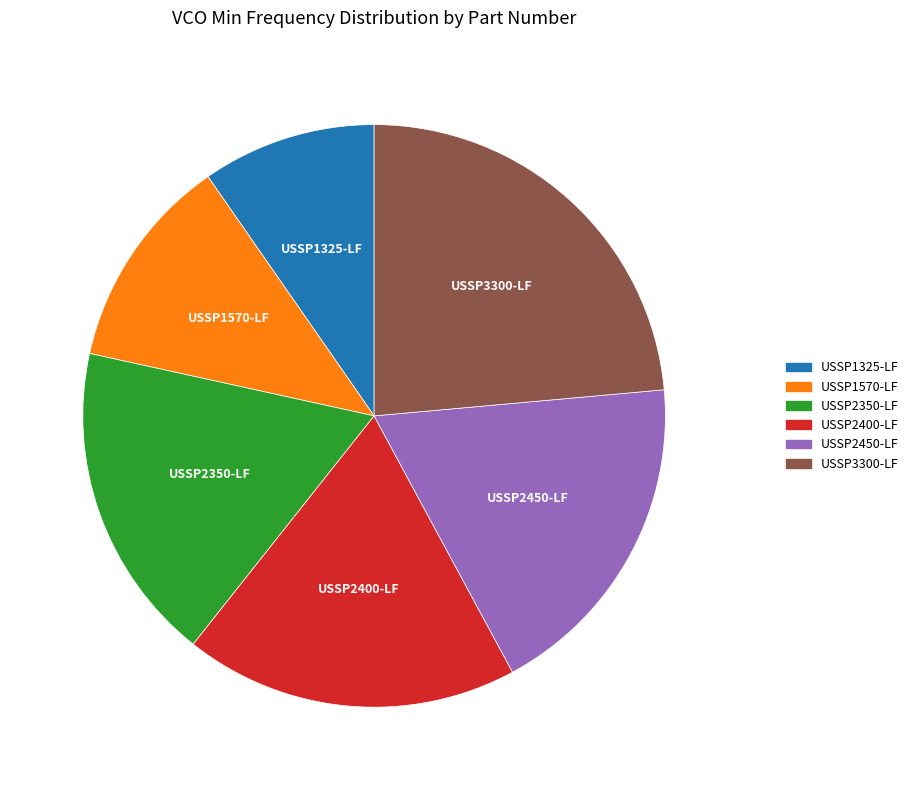

Do USSP1325-LF and USSP2350-LF together represent more than half of the pie?

No